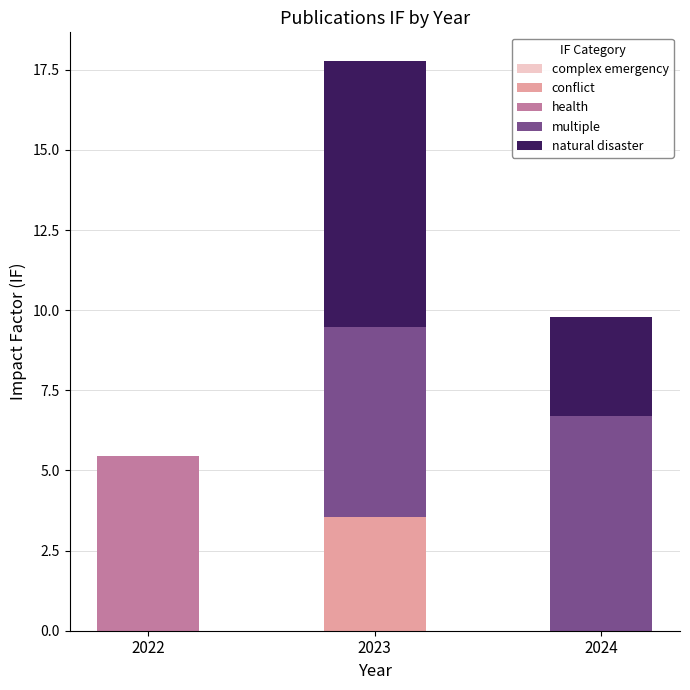

What value does the conflict series have at 2023?

3.6